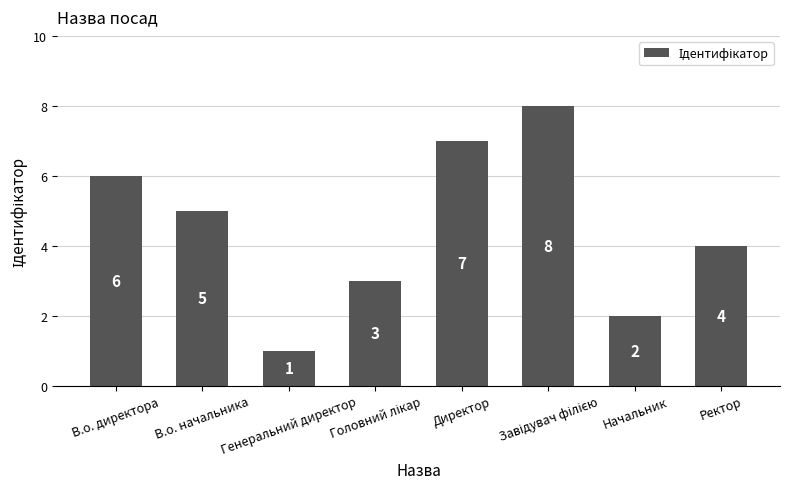

What is the smallest value displayed?

1